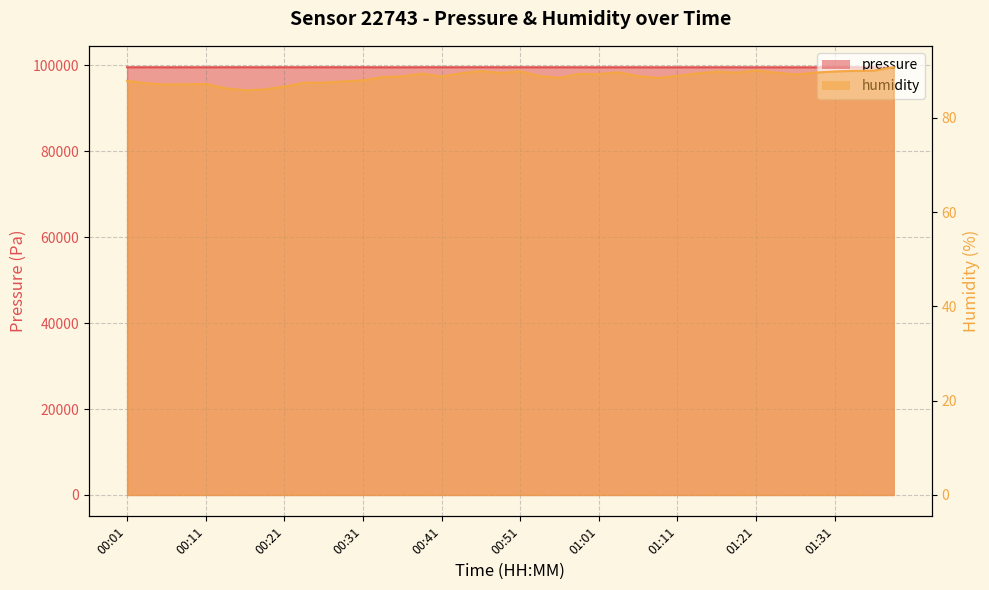

List the series in order of their peak value, lowest first.

humidity, pressure